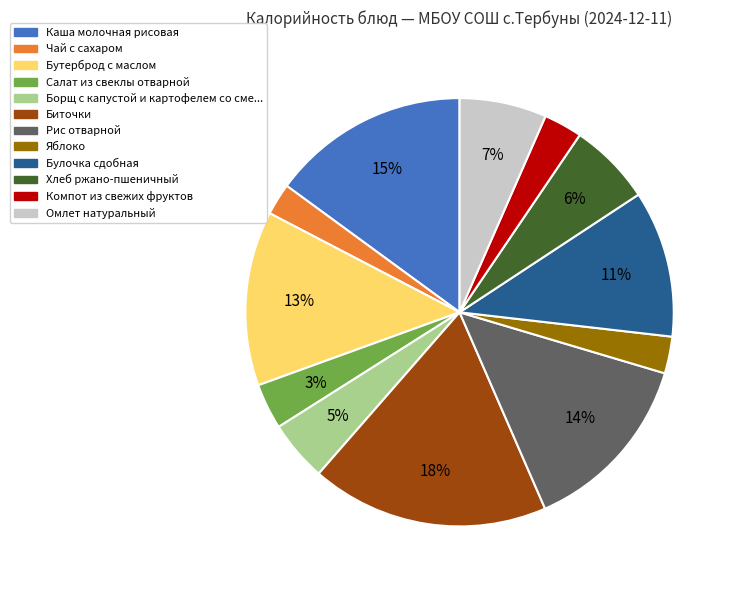

How many slices are in this pie chart?

12